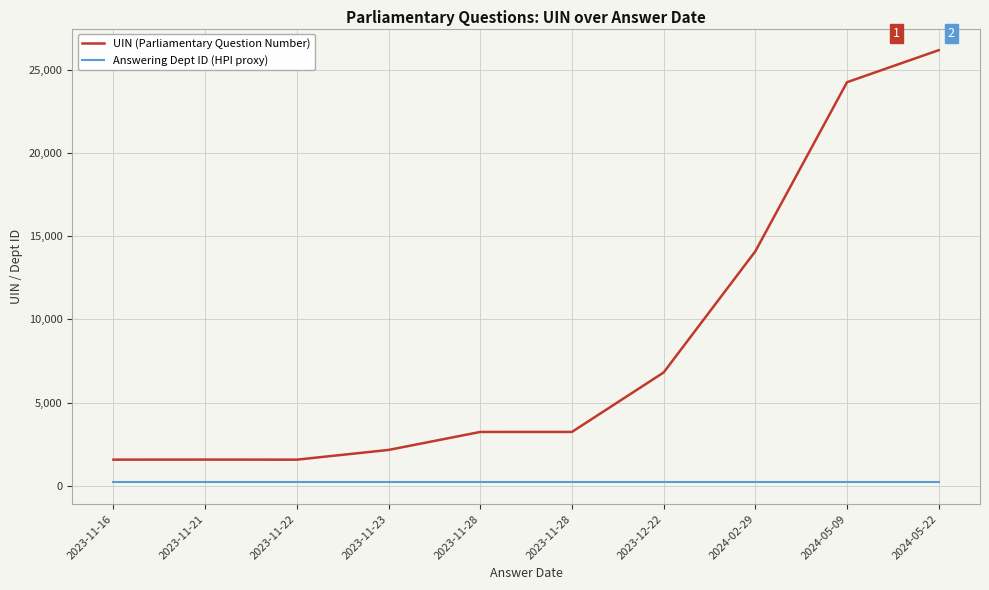

Which series has the widest spread of values?

UIN (Parliamentary Question Number)